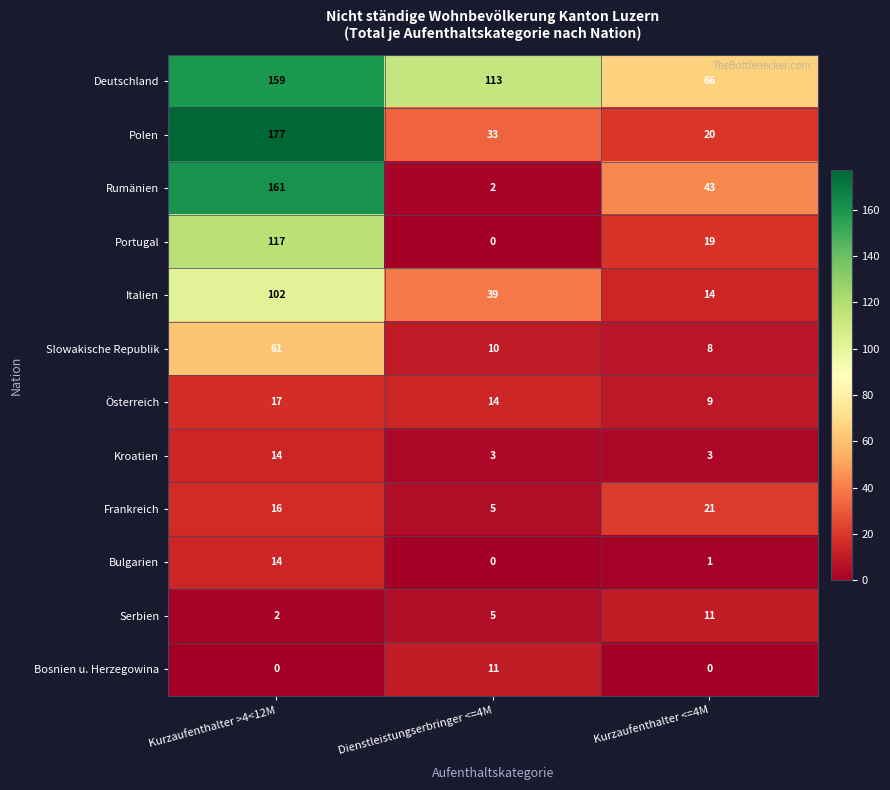

Rank the categories by Italien value from highest to lowest.

Kurzaufenthalter >4<12M, Dienstleistungserbringer <=4M, Kurzaufenthalter <=4M